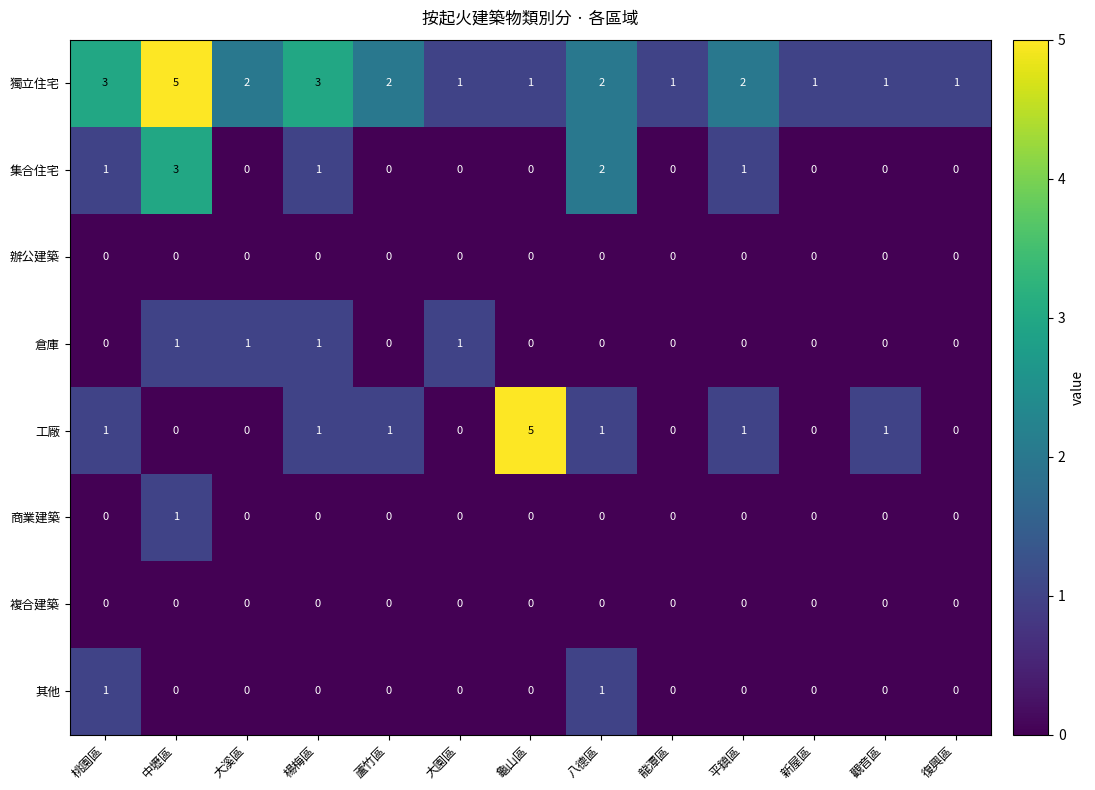

Count the number of data series in this chart.

8